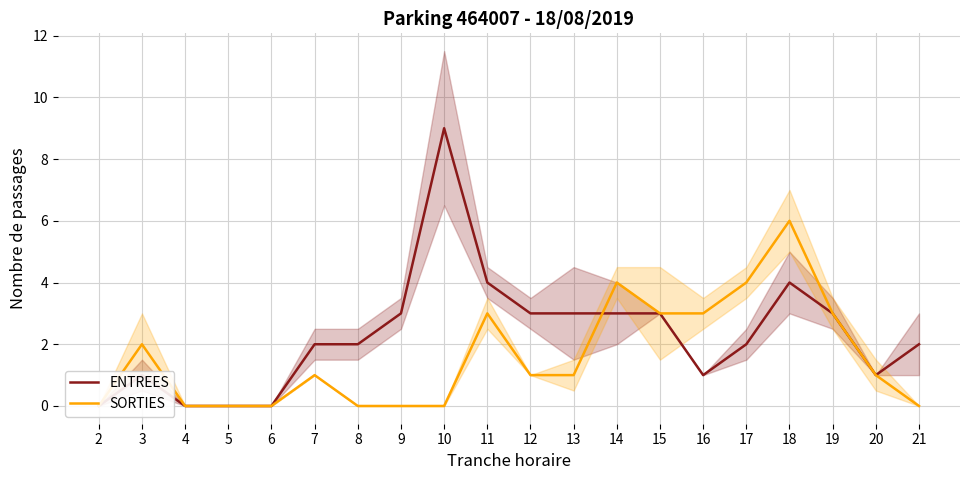

What is the difference between the maximum and second lowest values in the SORTIES series?

6